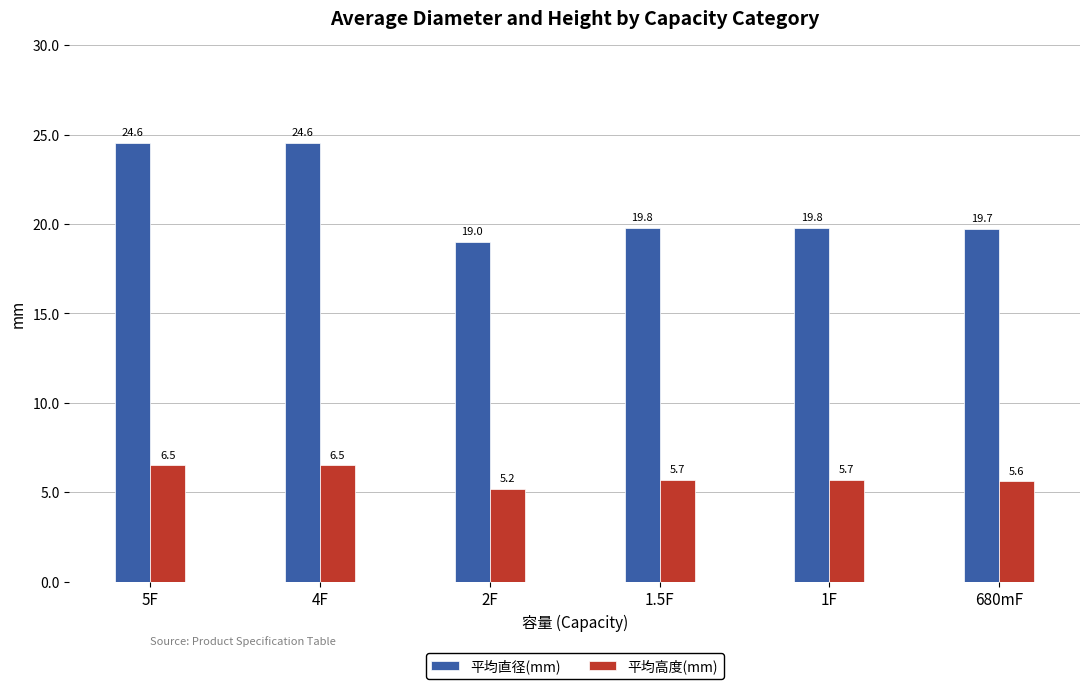

Rank the series by their average value, from lowest to highest.

平均高度(mm), 平均直径(mm)